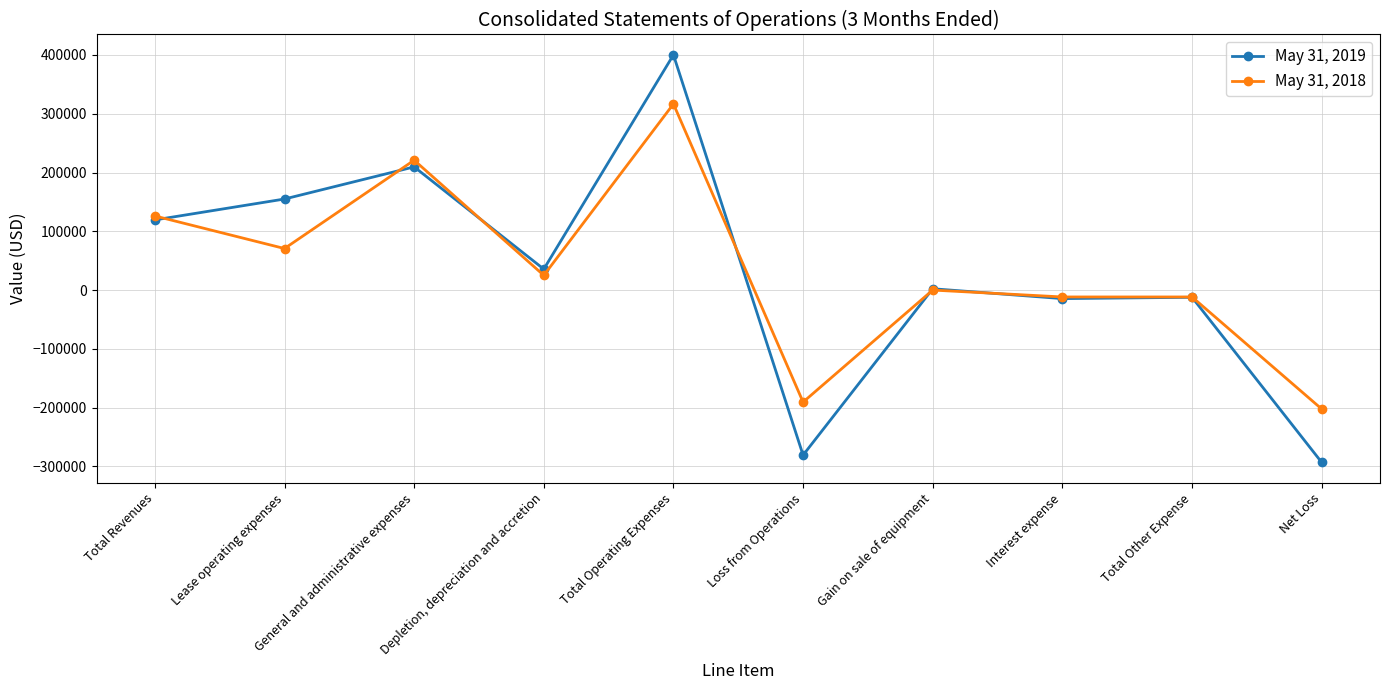

True or false: May 31, 2019 has a value of 42074 at Total Revenues.

False